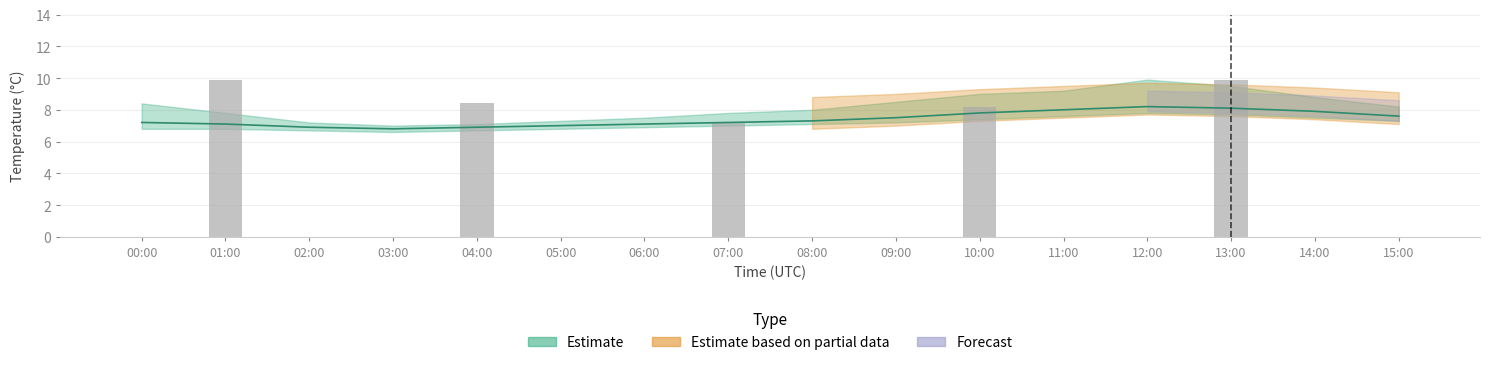

Reading right to left, list all the values displayed in this chart.

0.0	0.0	9.9	0.0	0.0	8.2	0.0	0.0	7.2	0.0	0.0	8.4	0.0	0.0	9.9	0.0